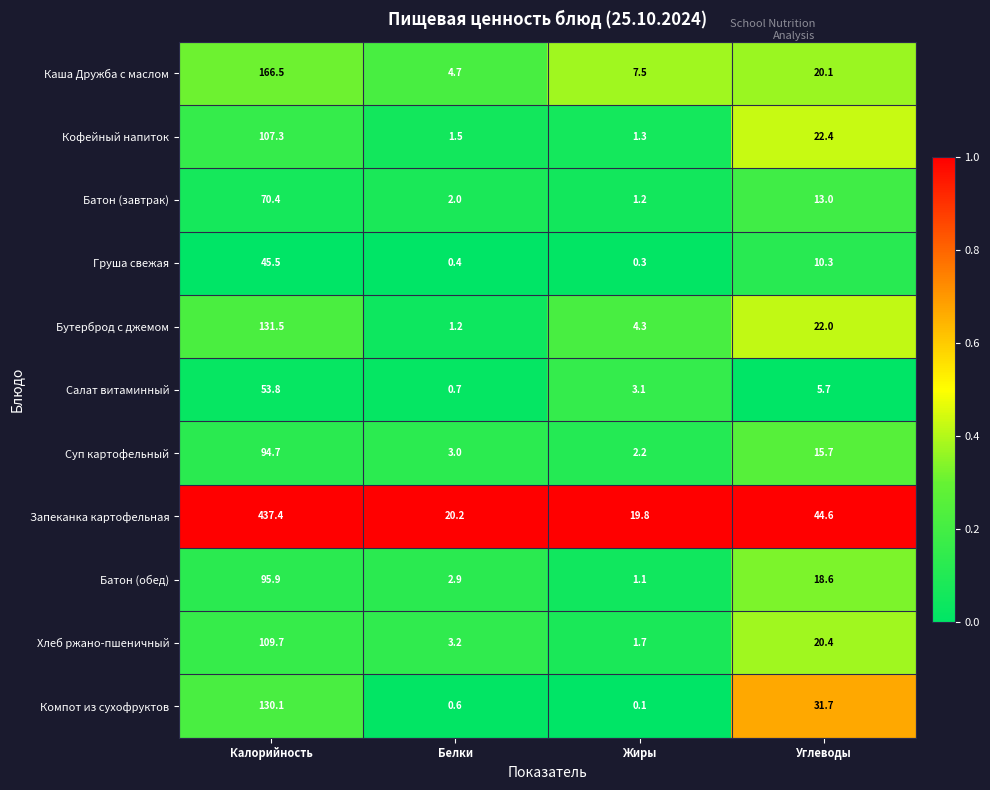

What is the difference between the second highest and minimum values in the Бутерброд с джемом series?

20.8